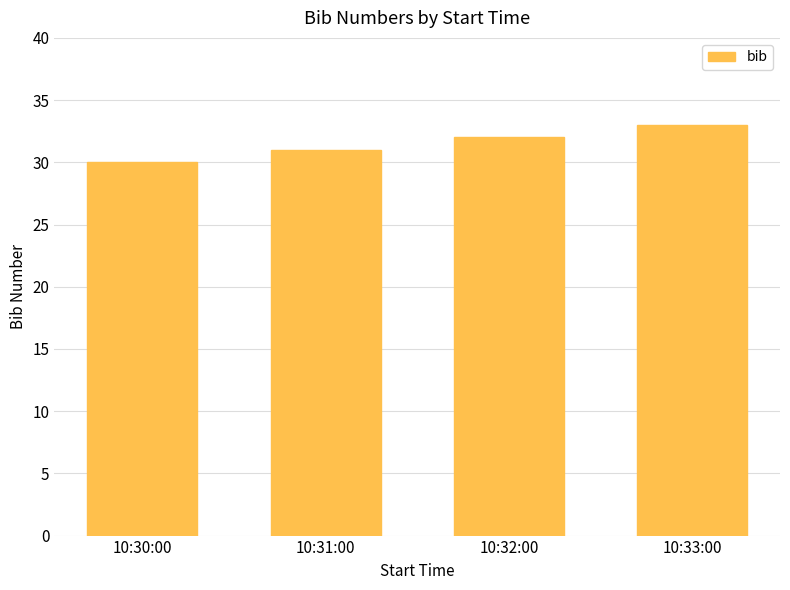

What is the sum of the values at 10:30:00 and 10:31:00?

61